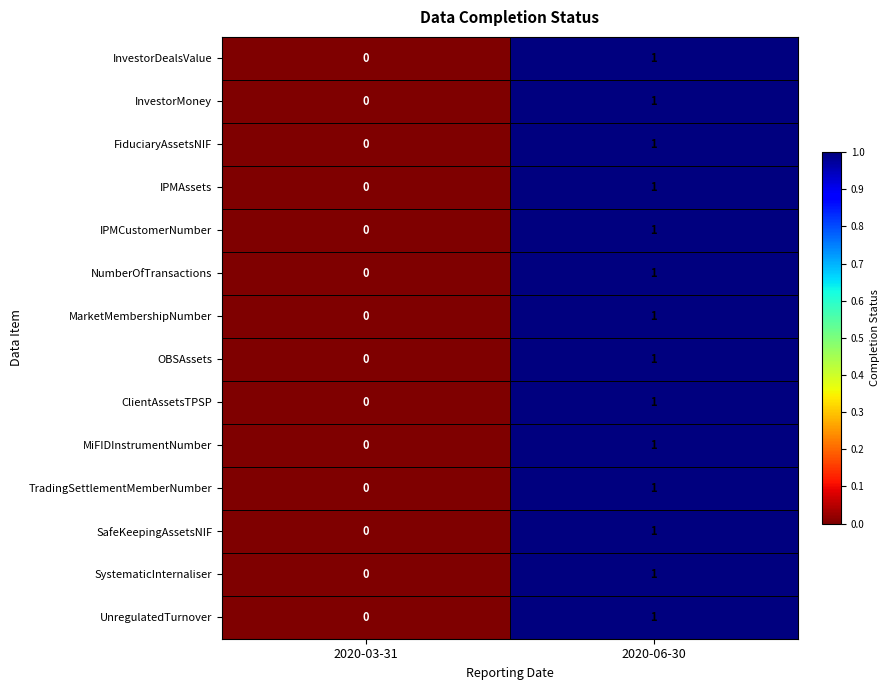

Which label corresponds to the smallest value in the chart?

2020-03-31